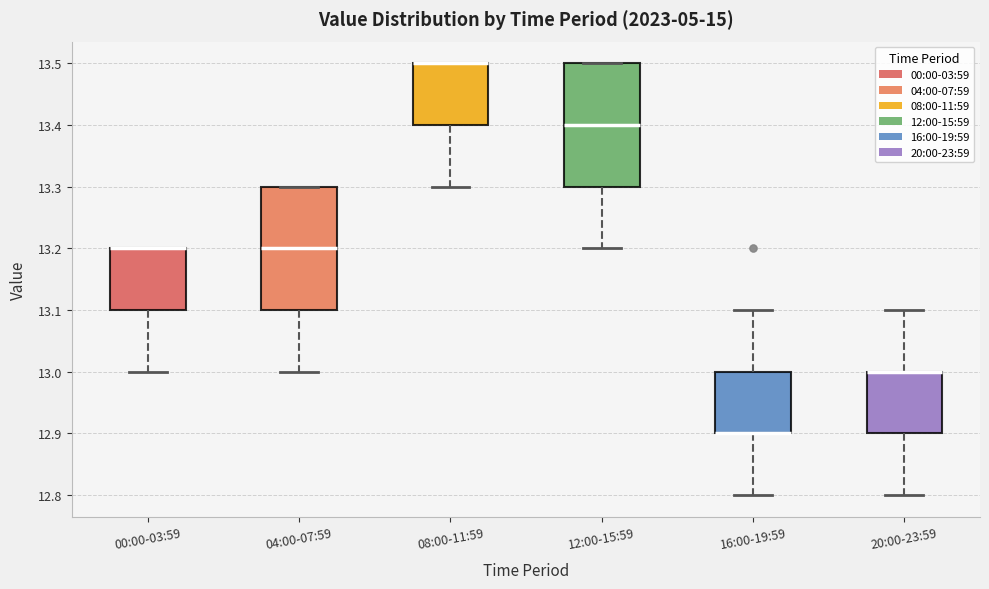

Where is the lower edge of the box for 20:00-23:59 on the y-axis? The values are not printed on the chart, so give them approximately, as read against the axis.

12.9